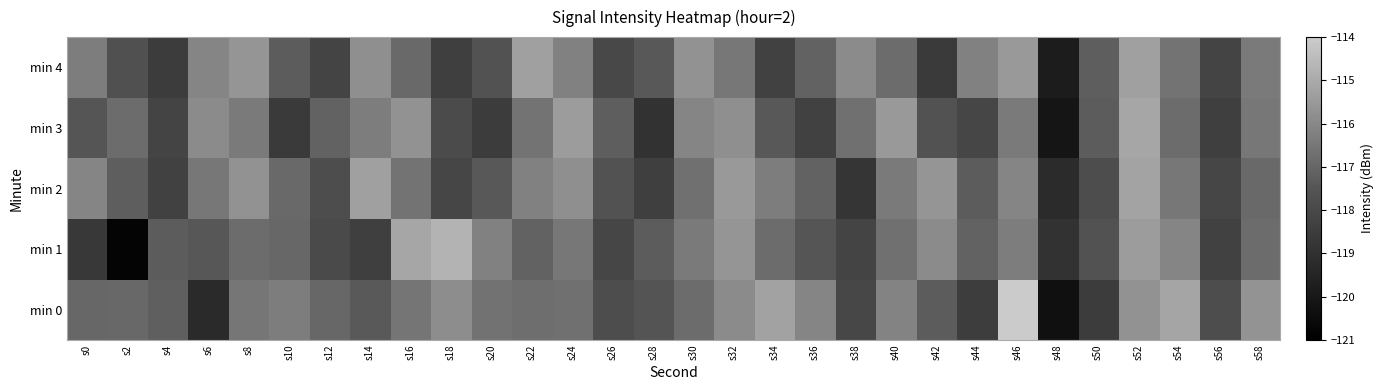

Reading right to left, transcribe all the data shown in this chart.

min 0: s58=-115.7	s56=-117.8	s54=-115.1	s52=-115.7	s50=-118.5	s48=-120.3	s46=-114.0	s44=-118.4	s42=-117.3	s40=-116.2	s38=-118.1	s36=-116.1	s34=-115.2	s32=-115.9	s30=-116.8	s28=-117.5	s26=-117.8	s24=-116.7	s22=-116.7	s20=-116.6	s18=-115.8	s16=-116.5	s14=-117.4	s12=-117.0	s10=-116.3	s8=-116.5	s6=-119.2	s4=-117.2	s2=-116.9	s0=-117.0
min 1: s58=-116.8	s56=-118.3	s54=-116.1	s52=-115.4	s50=-117.6	s48=-118.9	s46=-116.3	s44=-117.1	s42=-115.9	s40=-116.7	s38=-118.2	s36=-117.5	s34=-116.8	s32=-115.6	s30=-116.4	s28=-117.3	s26=-118.1	s24=-116.5	s22=-117.1	s20=-116.2	s18=-114.7	s16=-115.1	s14=-118.4	s12=-117.9	s10=-117.0	s8=-116.8	s6=-117.4	s4=-117.3	s2=-120.8	s0=-118.7
min 2: s58=-116.9	s56=-118.1	s54=-116.5	s52=-115.2	s50=-117.8	s48=-119.2	s46=-116.1	s44=-117.3	s42=-115.6	s40=-116.4	s38=-118.8	s36=-117.1	s34=-116.3	s32=-115.5	s30=-116.7	s28=-118.4	s26=-117.6	s24=-115.8	s22=-116.2	s20=-117.4	s18=-118.1	s16=-116.6	s14=-115.3	s12=-117.8	s10=-116.9	s8=-115.7	s6=-116.5	s4=-118.3	s2=-117.2	s0=-116.1
min 3: s58=-116.5	s56=-118.4	s54=-116.8	s52=-115.1	s50=-117.3	s48=-120.1	s46=-116.4	s44=-118.1	s42=-117.6	s40=-115.5	s38=-116.7	s36=-118.3	s34=-117.4	s32=-115.8	s30=-116.1	s28=-118.9	s26=-117.2	s24=-115.4	s22=-116.6	s20=-118.5	s18=-117.9	s16=-115.7	s14=-116.3	s12=-117.1	s10=-118.6	s8=-116.4	s6=-115.9	s4=-118.2	s2=-116.8	s0=-117.5
min 4: s58=-116.4	s56=-118.2	s54=-116.6	s52=-115.3	s50=-117.2	s48=-119.8	s46=-115.5	s44=-116.2	s42=-118.6	s40=-116.8	s38=-115.9	s36=-117.1	s34=-118.3	s32=-116.5	s30=-115.7	s28=-117.4	s26=-118.0	s24=-116.2	s22=-115.3	s20=-117.6	s18=-118.4	s16=-116.9	s14=-115.8	s12=-118.2	s10=-117.3	s8=-115.6	s6=-116.1	s4=-118.5	s2=-117.7	s0=-116.3